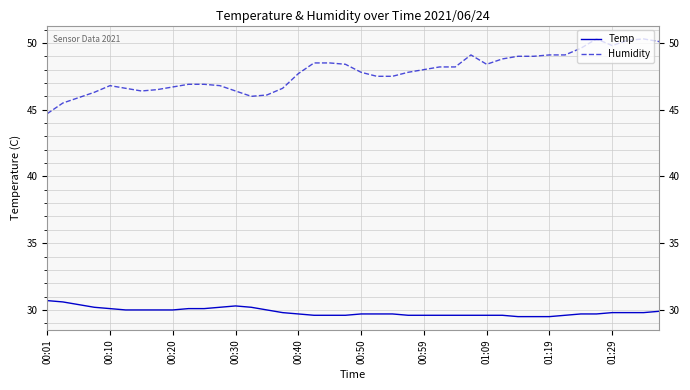

True or false: Humidity has more than 1 points higher than both neighbors.

True